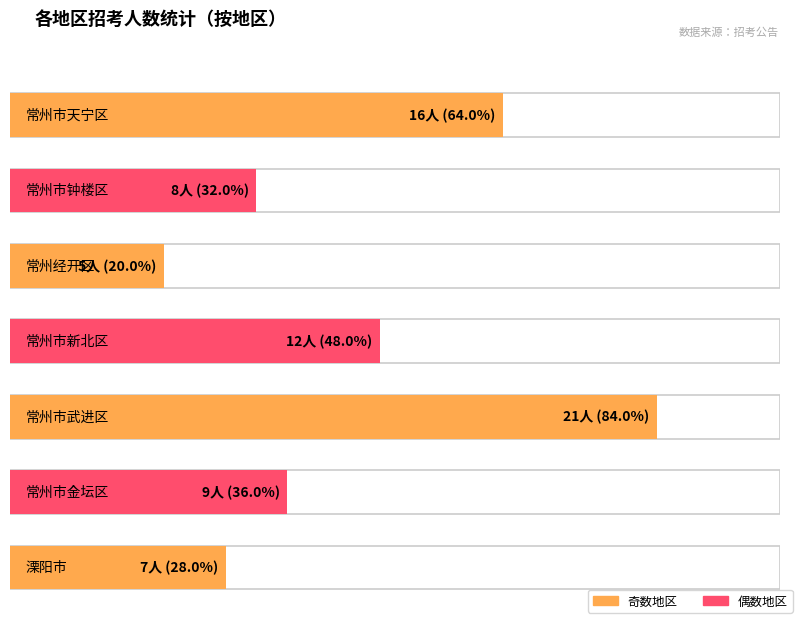

Reading left to right, transcribe all the data shown in this chart.

常州市天宁区=16	常州市钟楼区=8	常州经开区=5	常州市新北区=12	常州市武进区=21	常州市金坛区=9	溧阳市=7